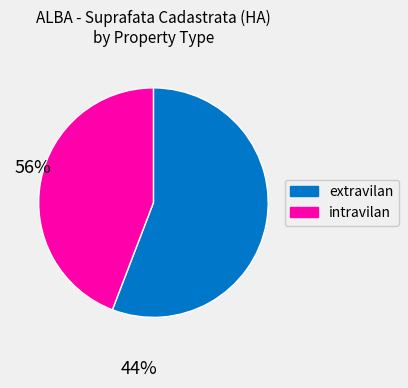

Which has a higher value, intravilan or extravilan?

extravilan